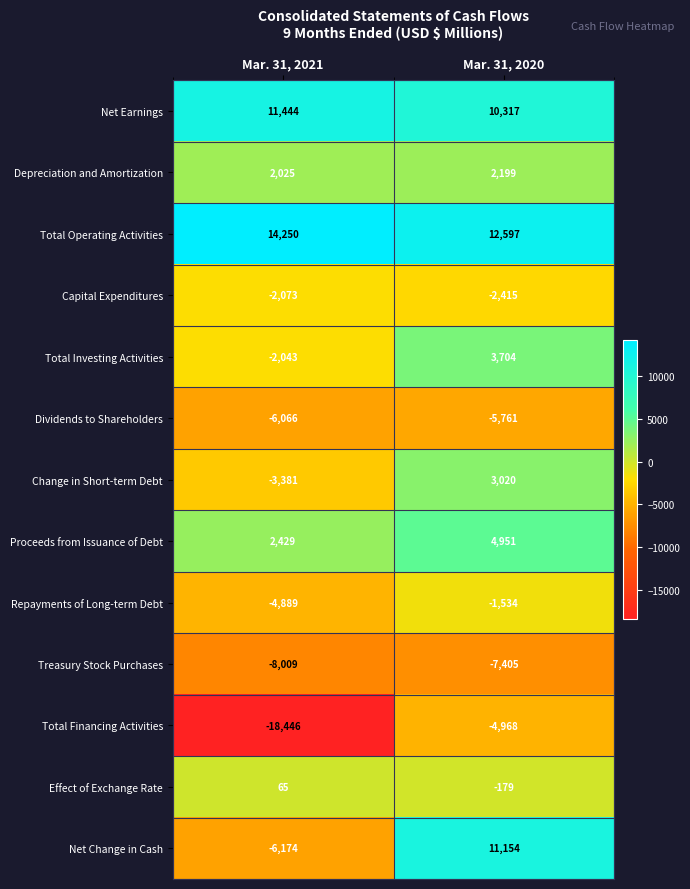

What is the difference between the Effect of Exchange Rate values at Mar. 31, 2021 and Mar. 31, 2020?

244